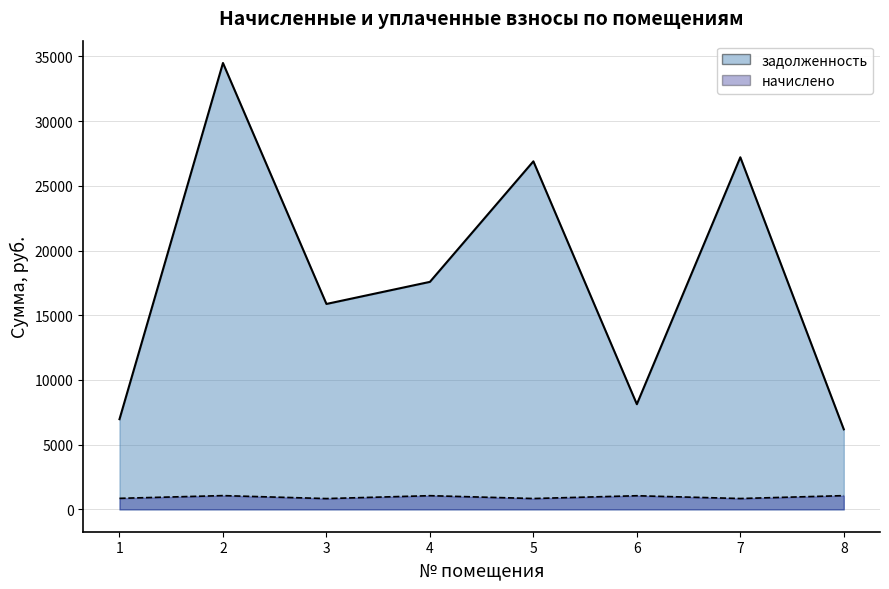

At how many categories does at least one series exceed 32823?

1